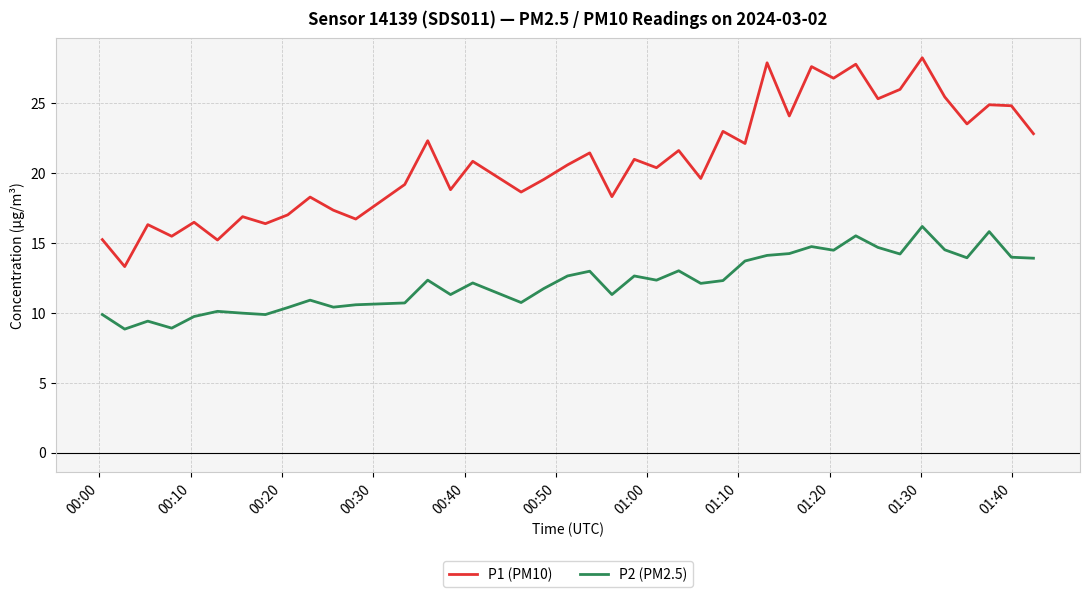

Which series has the widest spread of values?

P1 (PM10)